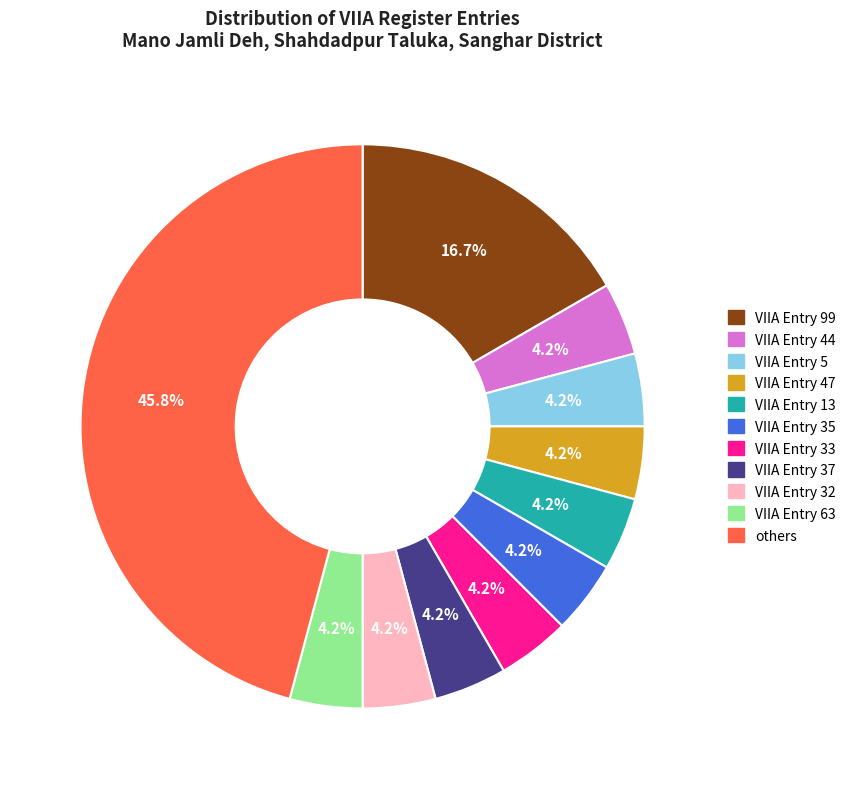

What is the total percentage of VIIA Entry 44 and VIIA Entry 99?

20.8%